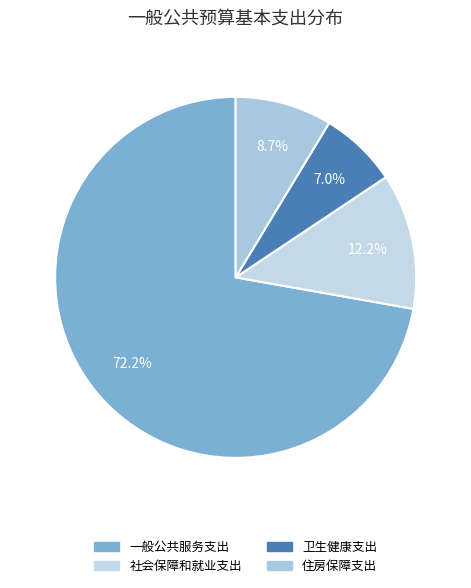

Does any single category account for the majority?

Yes